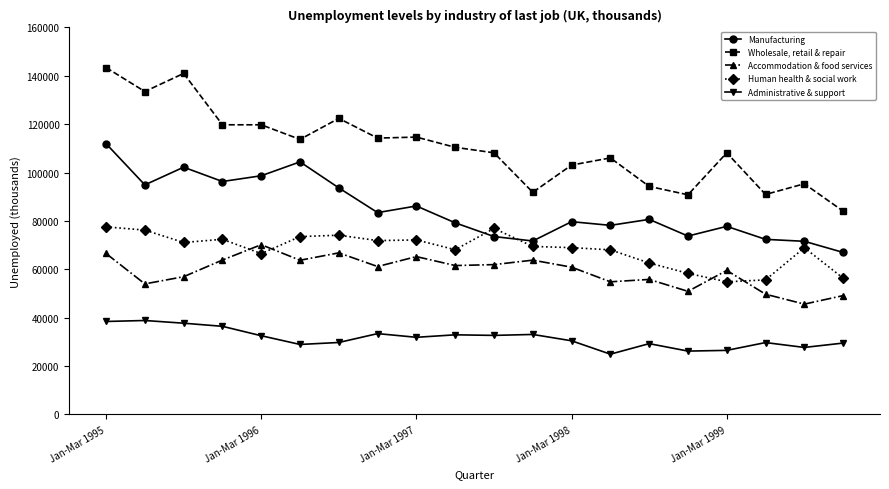

What is the average value of the Accommodation & food services series?

59114